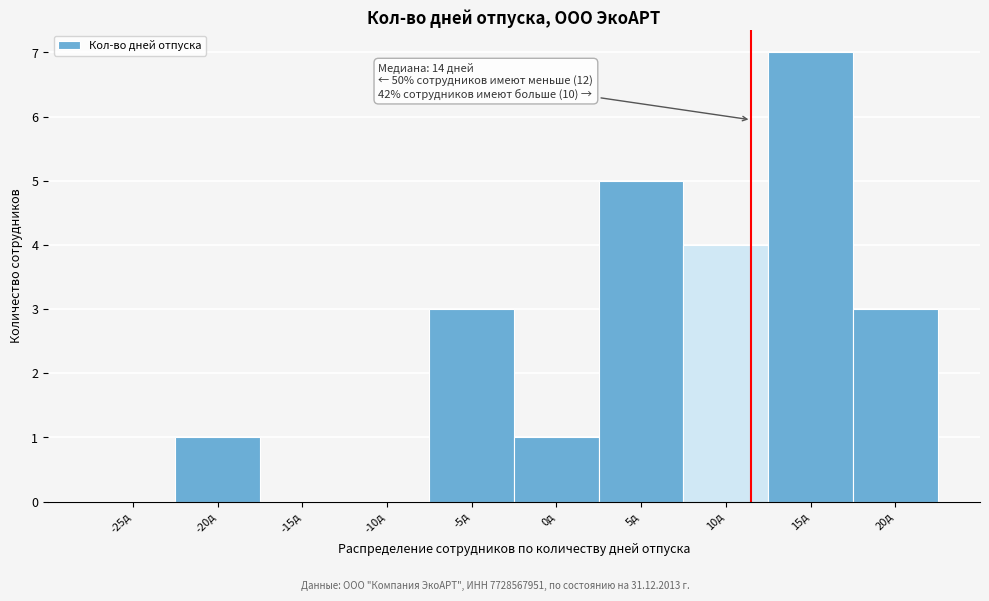

Reading right to left, list all the values displayed in this chart.

20д=3	15д=7	10д=4	5д=5	0д=1	-5д=3	-10д=0	-15д=0	-20д=1	-25д=0